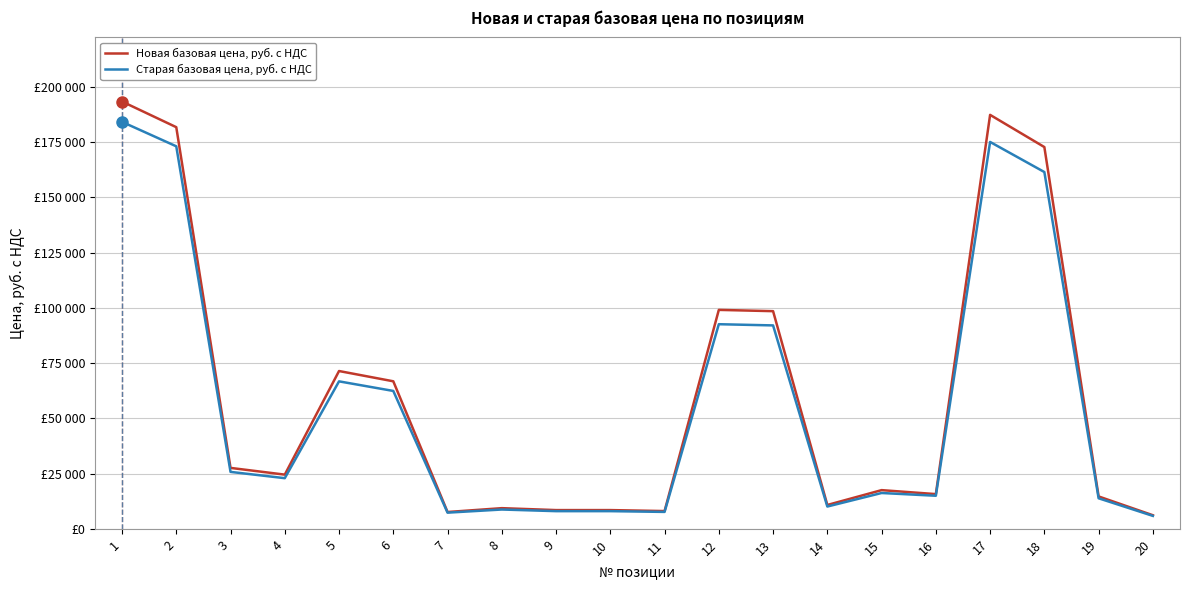

Is it true that Старая базовая цена, руб. с НДС equals 161403.1 at 18?

True